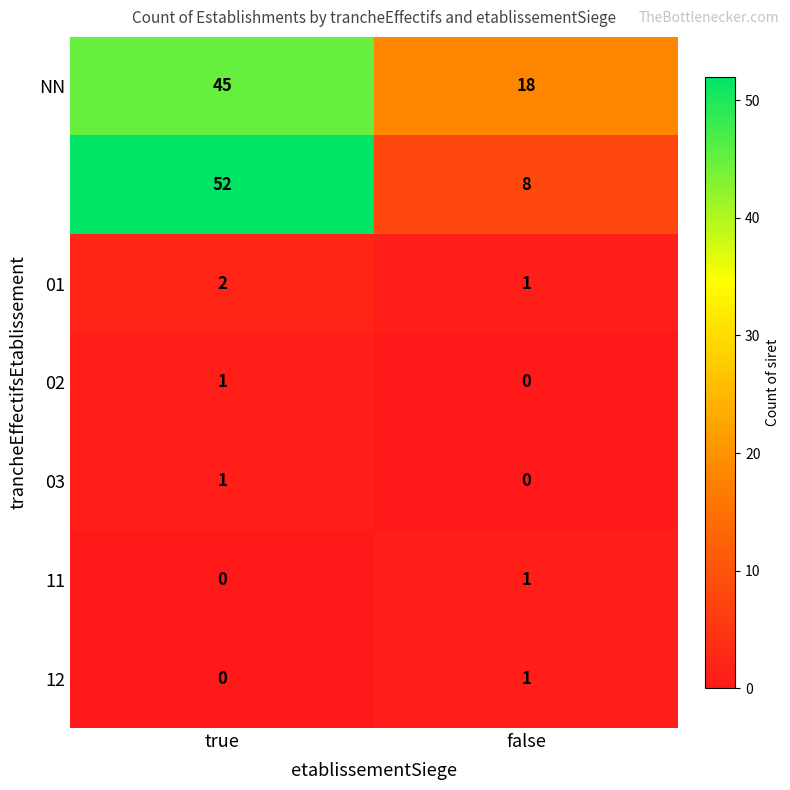

What is the total value across all series at true?

101